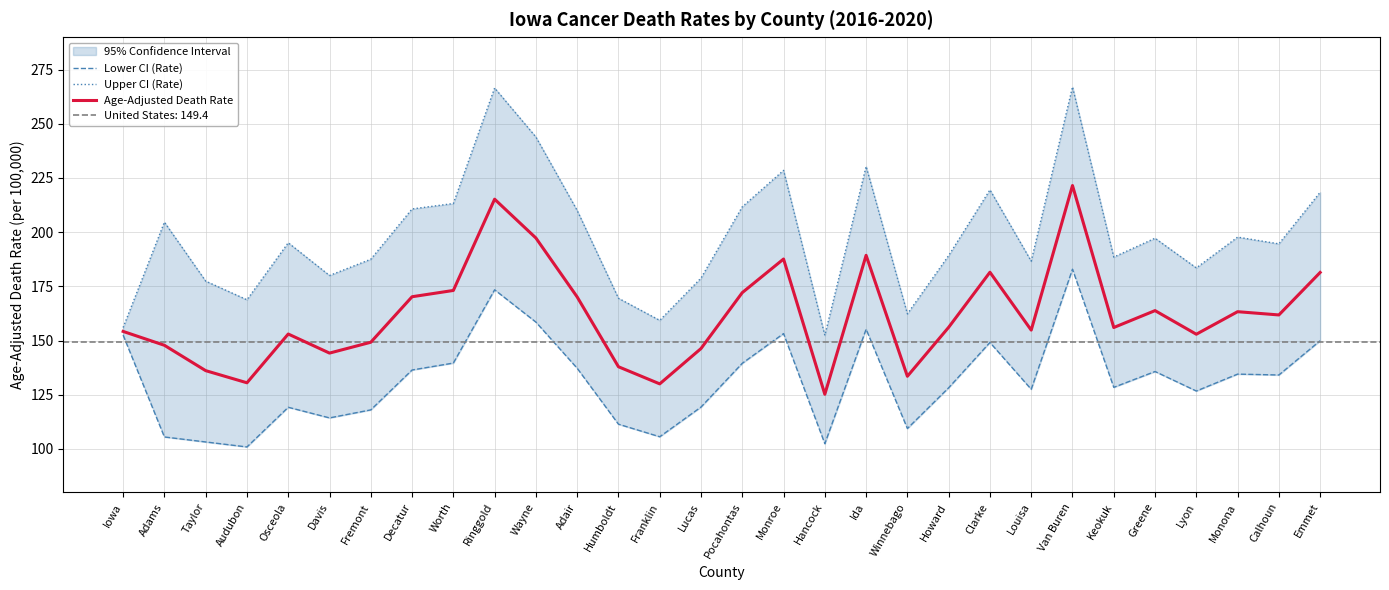

True or false: Age-Adjusted Death Rate has more than 0 interior local peaks.

True